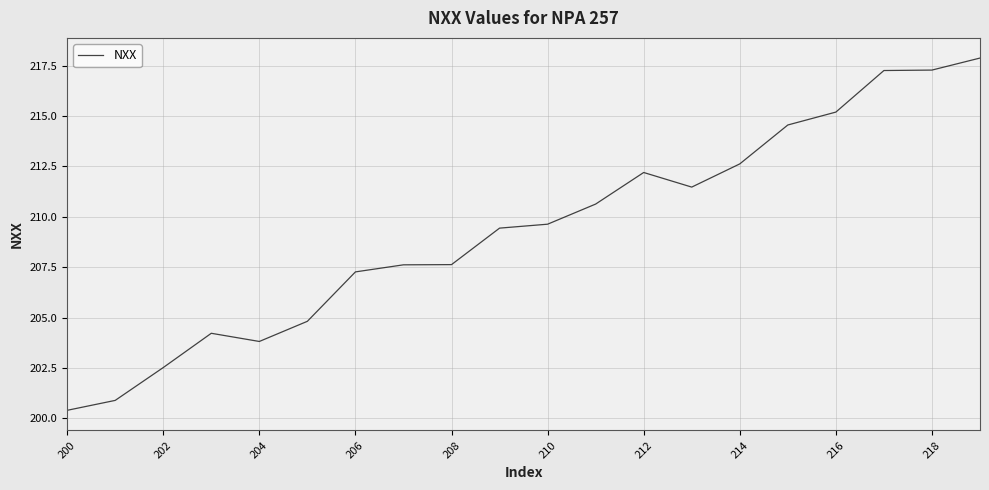

What is the maximum value shown in the chart?

217.9